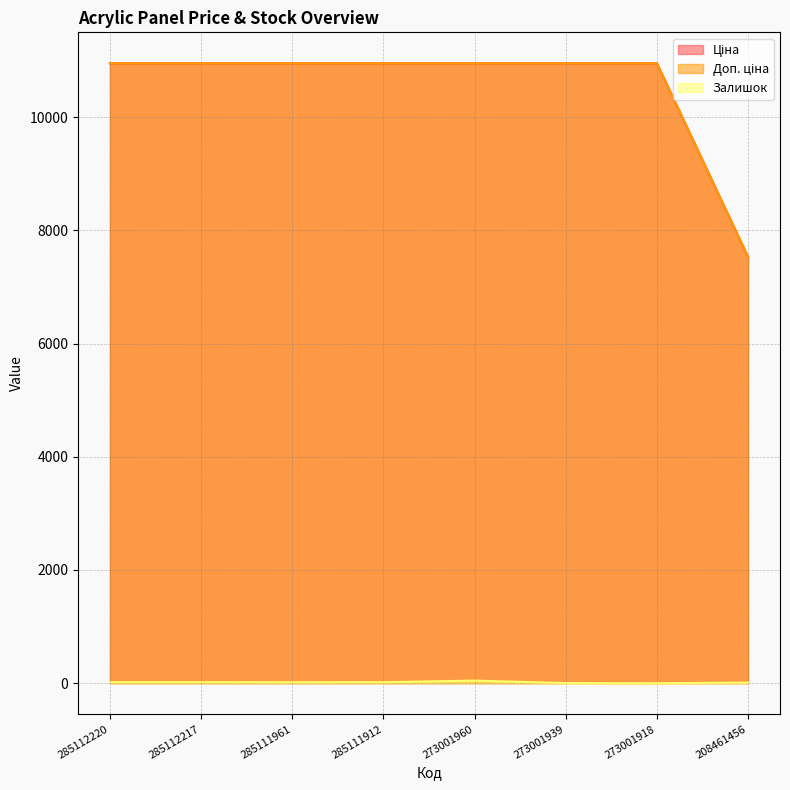

At which category is the sum across all series the highest?

273001960